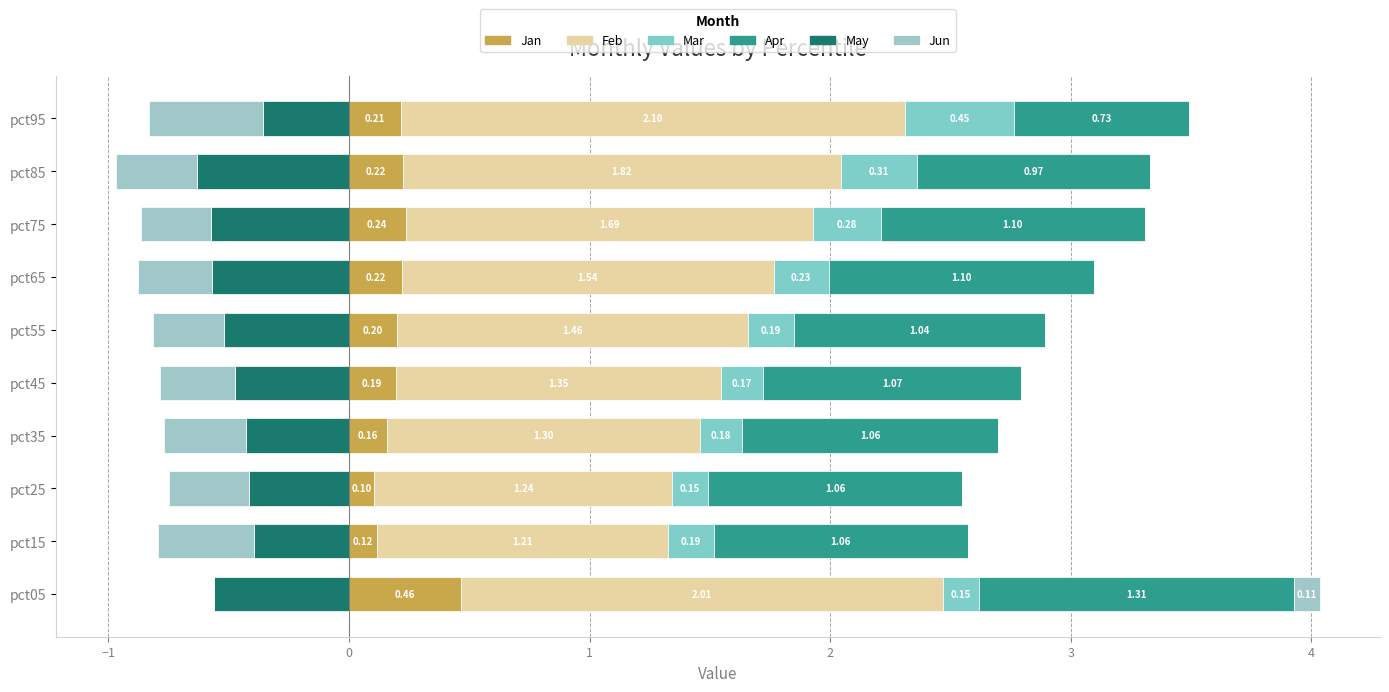

Which series has the largest total across all categories?

Feb